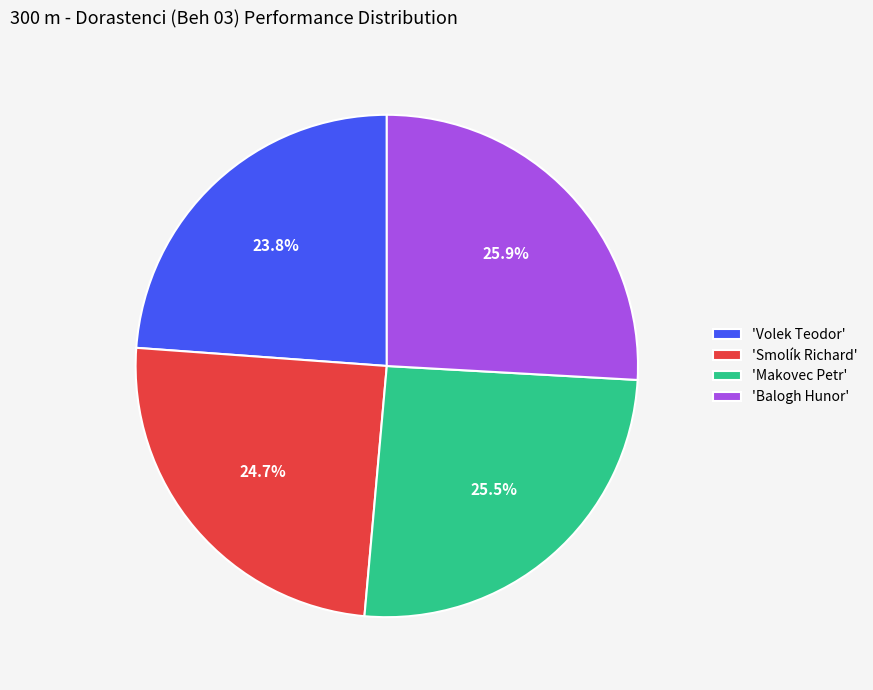

Does 'Volek Teodor' represent more than half of the total?

No